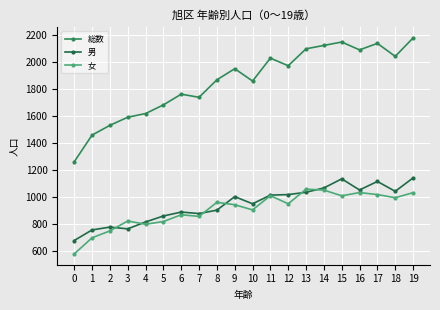

At which category is the sum across all series the highest?

19